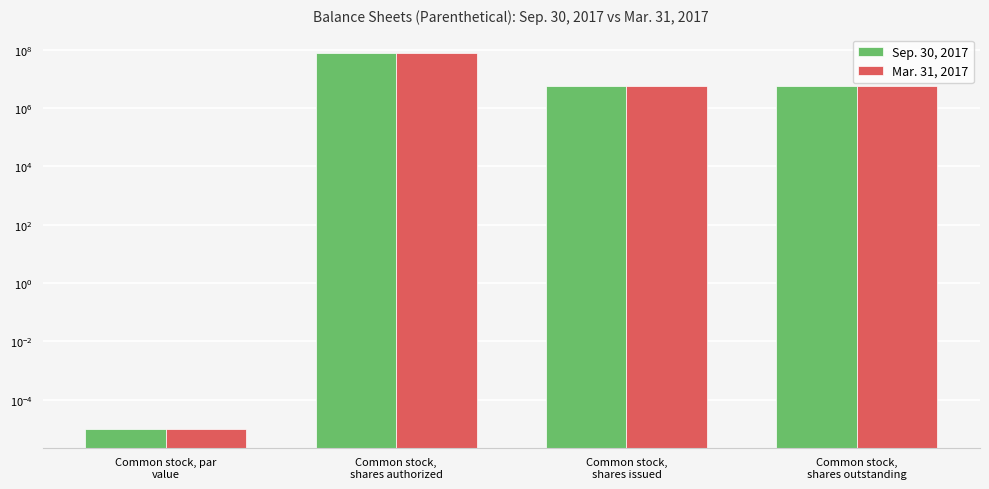

Reading right to left, list all the values displayed in this chart.

Sep. 30, 2017: Common stock,
shares outstanding=5650000.0	Common stock,
shares issued=5650000.0	Common stock,
shares authorized=75000000.0	Common stock, par
value=0.0
Mar. 31, 2017: Common stock,
shares outstanding=5650000.0	Common stock,
shares issued=5650000.0	Common stock,
shares authorized=75000000.0	Common stock, par
value=0.0